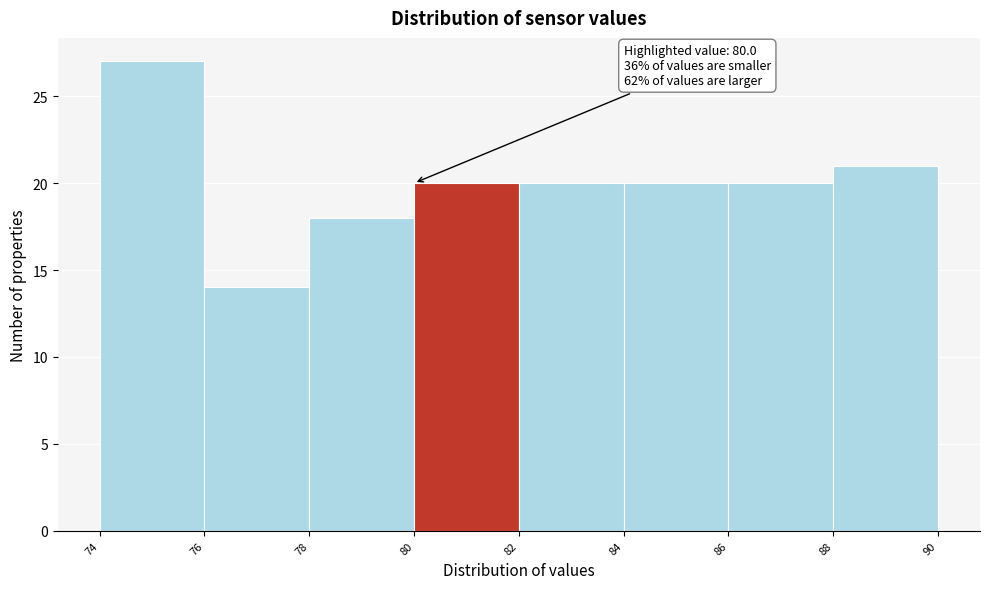

Which range on the x-axis has the tallest bar?

74 to 76